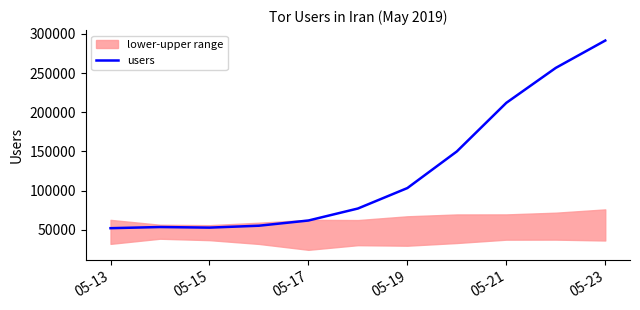

What is the minimum value for users?

51931